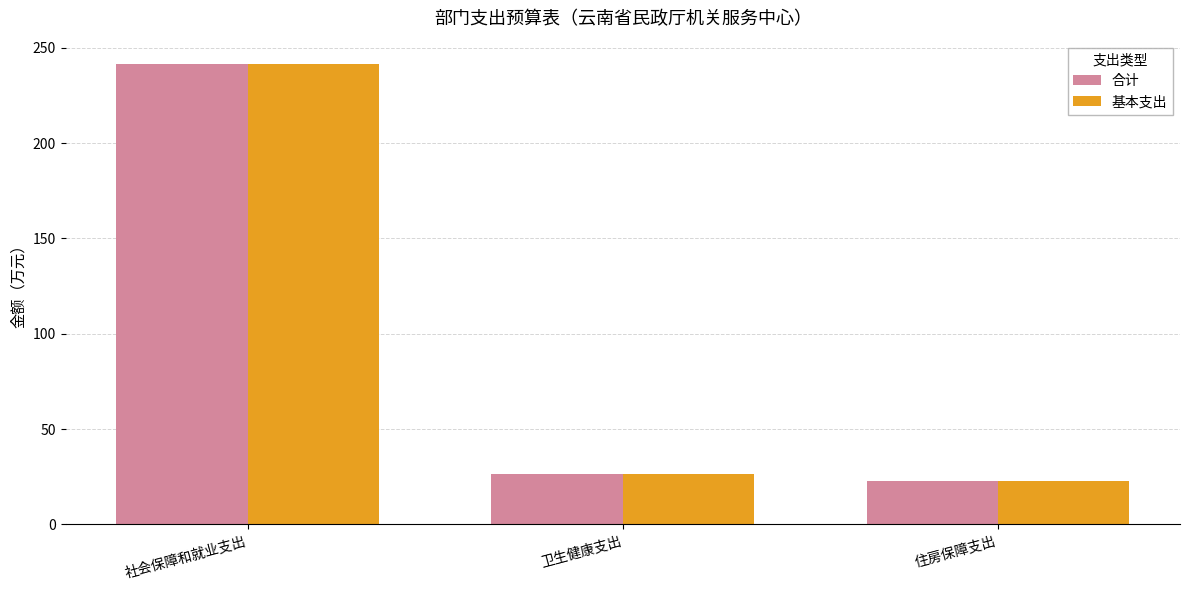

True or false: 基本支出 has a value of 5.0 at 住房保障支出.

False